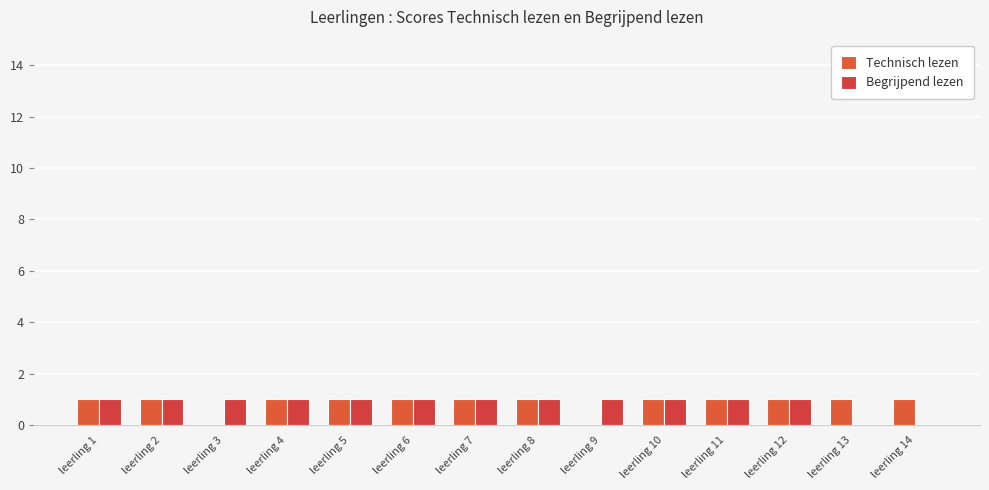

Between leerling 8 and leerling 4, which is larger?

leerling 8